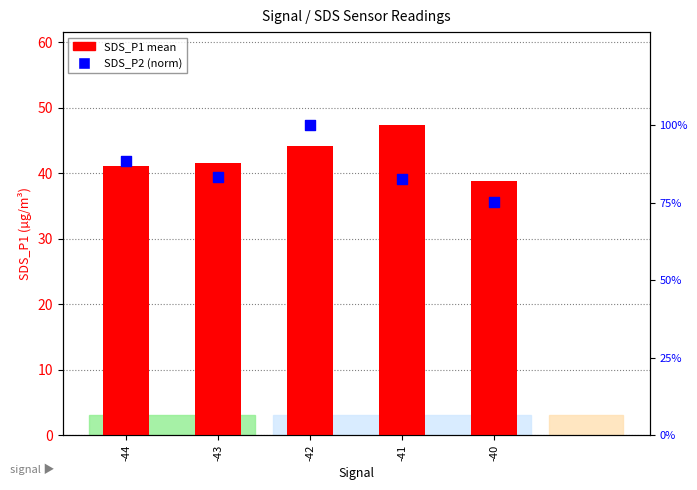

Is the value of SDS_P1 mean at -41 greater than the value of SDS_P2 (norm) at -41?

Yes